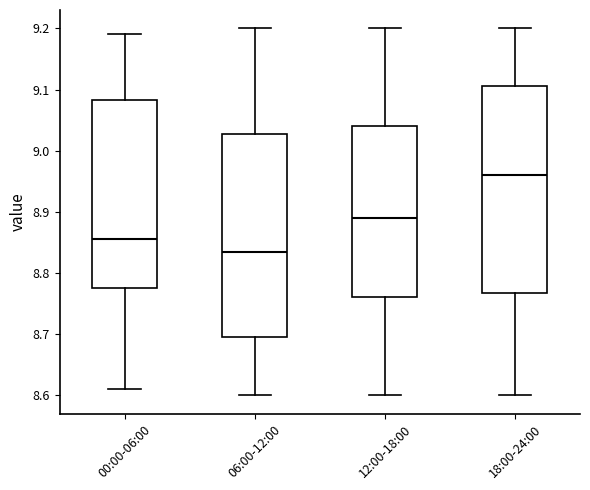

Where is the upper edge of the box for 00:00-06:00 on the y-axis? The values are not printed on the chart, so give them approximately, as read against the axis.

9.08